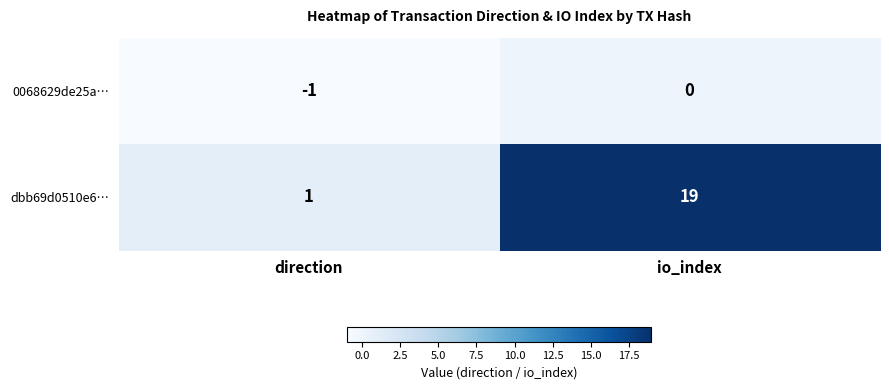

Reading left to right, extract all data points from this chart.

0068629de25a…: direction=-1	io_index=0
dbb69d0510e6…: direction=1	io_index=19